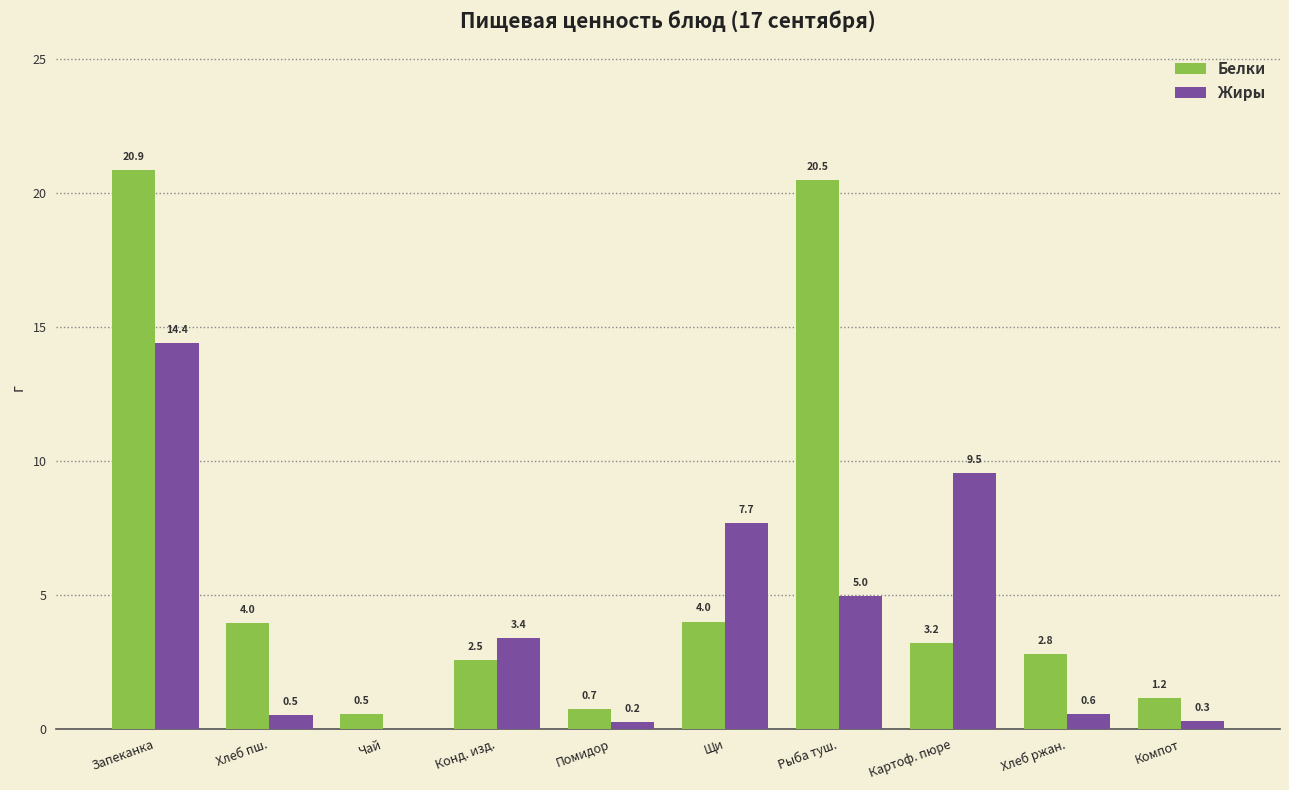

The Белки series shows 20.5 at Рыба туш.. True or false?

True